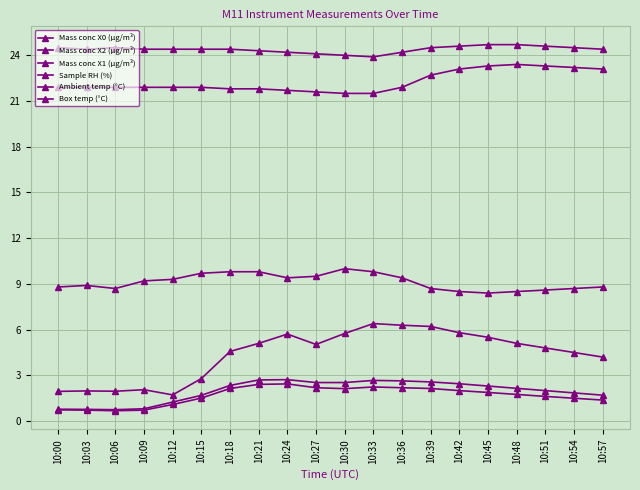

True or false: Mass conc X1 (μg/m³) and Ambient temp (°C) intersect in this chart.

False